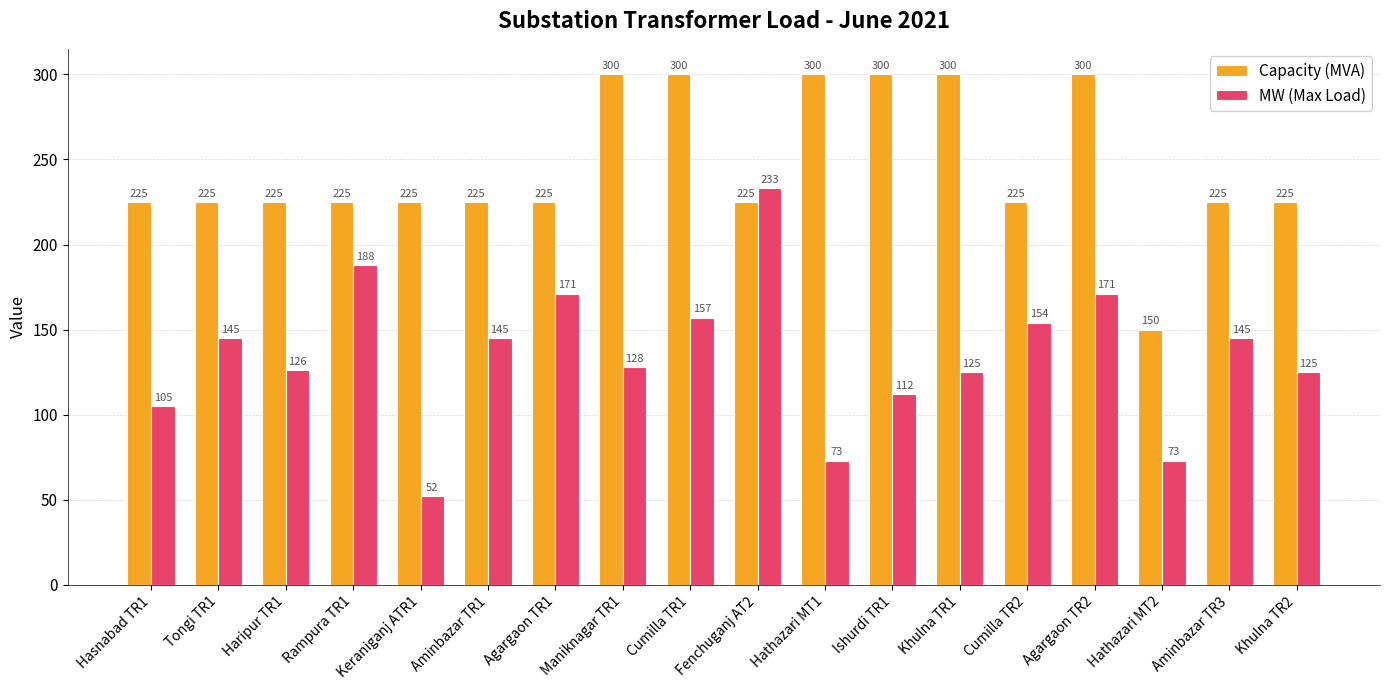

What is the approximate value of MW (Max Load) at Fenchuganj AT2, to the nearest 50?

250